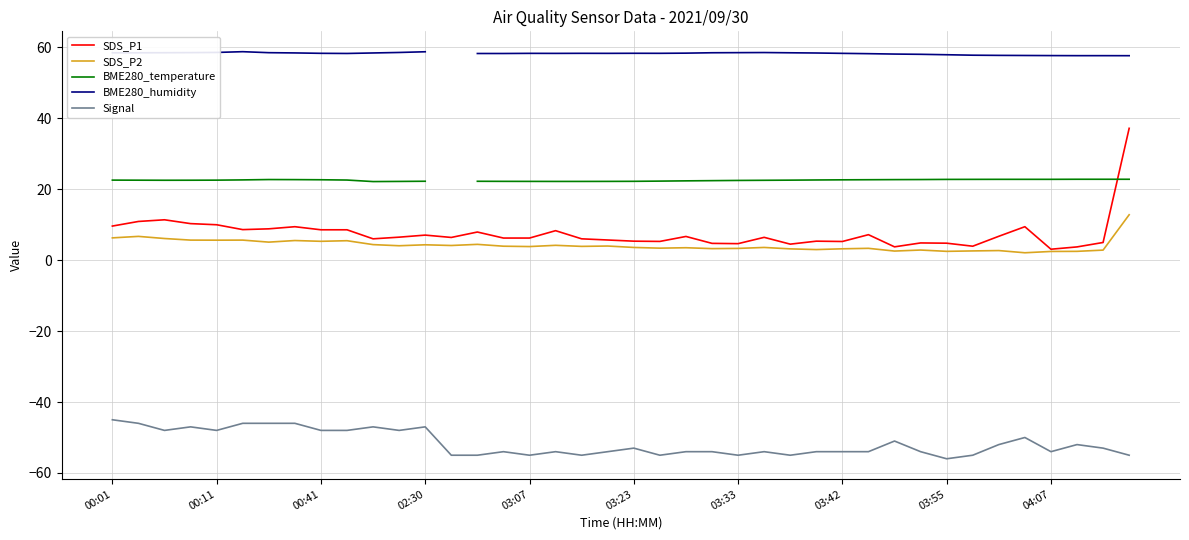

True or false: SDS_P1 has a value of 11.5 at 25.

False